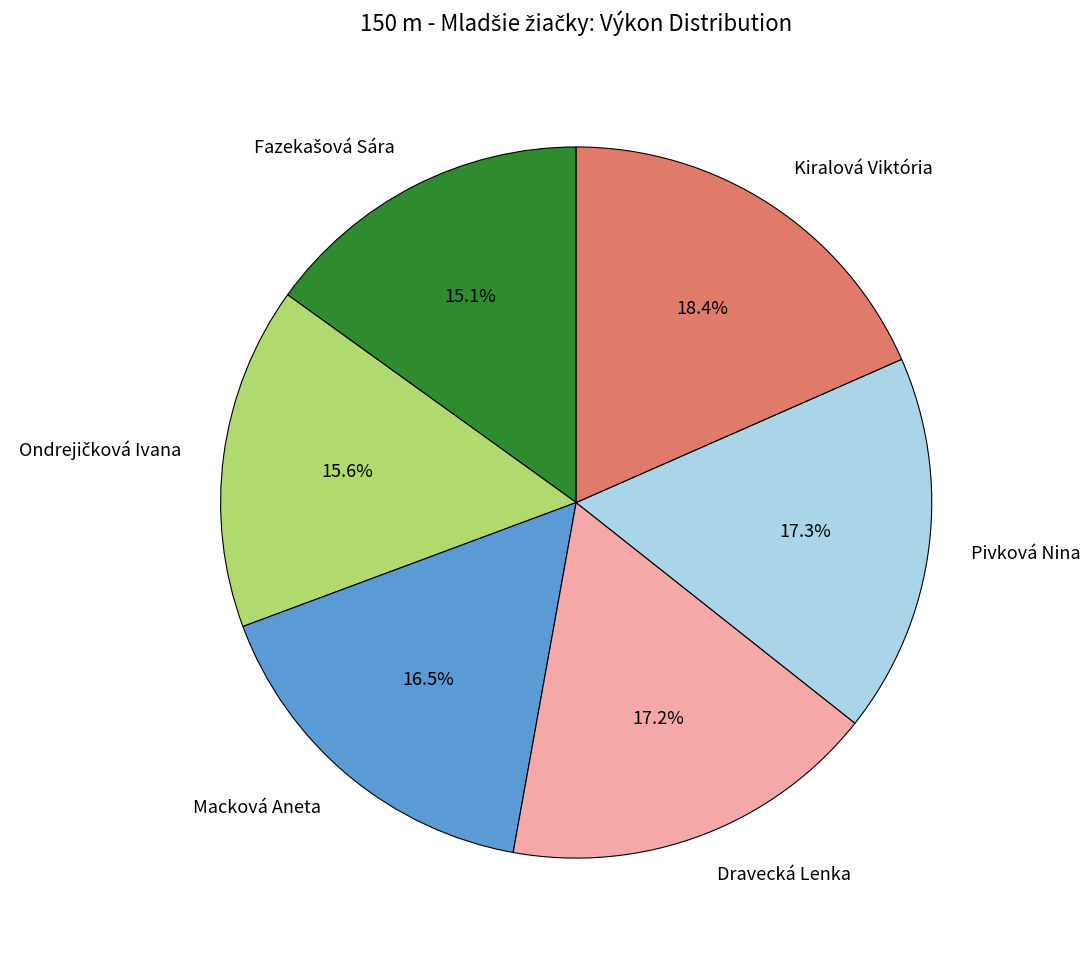

What percentage is the Kiralová Viktória slice, to the nearest percent?

18%